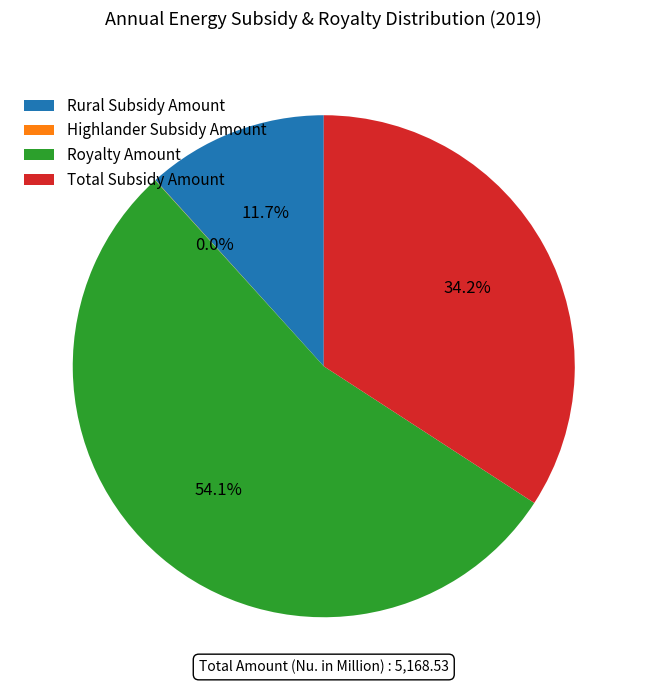

What percentage is NOT represented by Royalty Amount?

45.9%